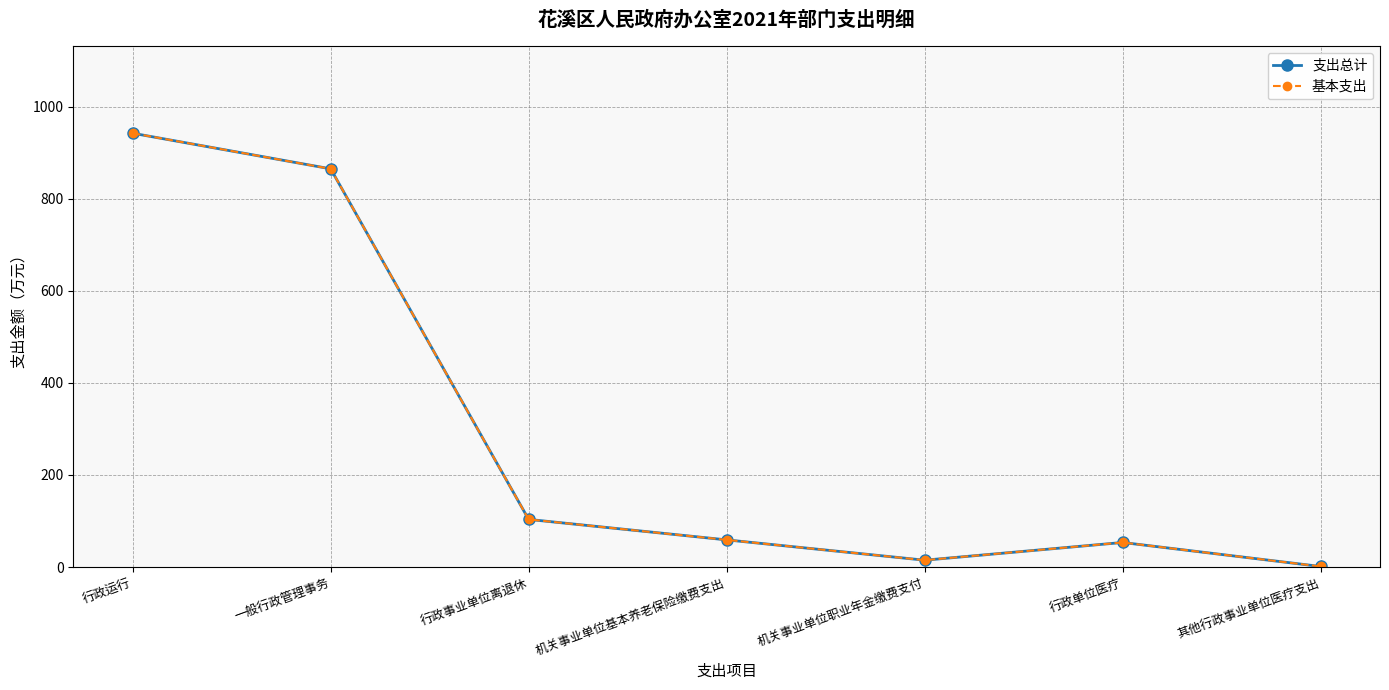

What is the label of the 4th point from the left?

机关事业单位基本养老保险缴费支出